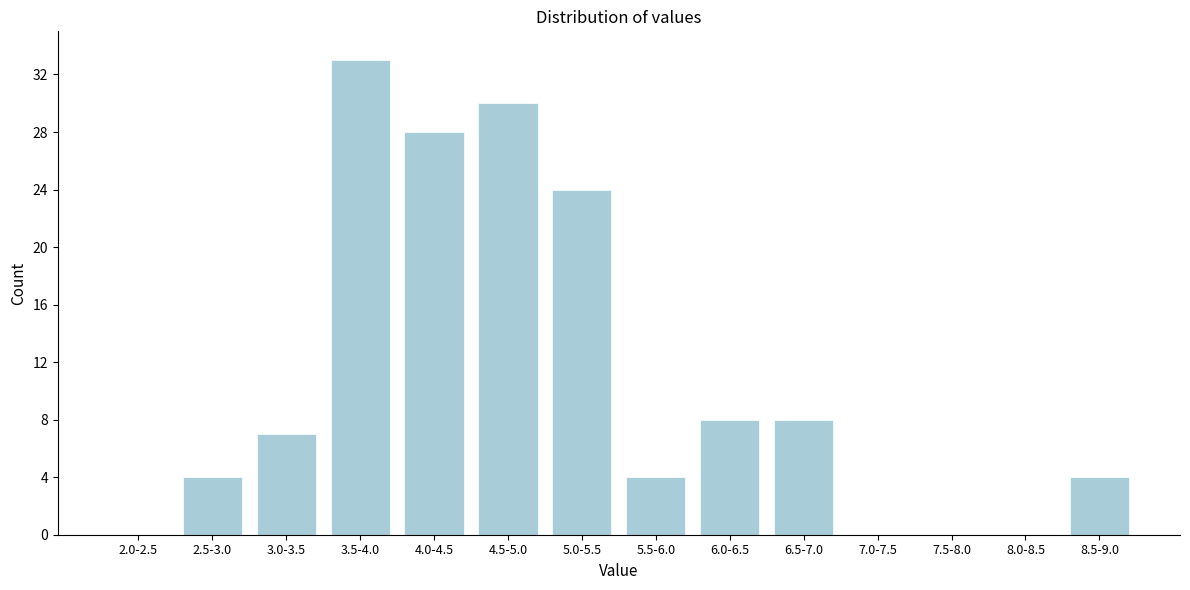

Reading left to right, extract all data points from this chart.

2.0-2.5=0	2.5-3.0=4	3.0-3.5=7	3.5-4.0=33	4.0-4.5=28	4.5-5.0=30	5.0-5.5=24	5.5-6.0=4	6.0-6.5=8	6.5-7.0=8	7.0-7.5=0	7.5-8.0=0	8.0-8.5=0	8.5-9.0=4